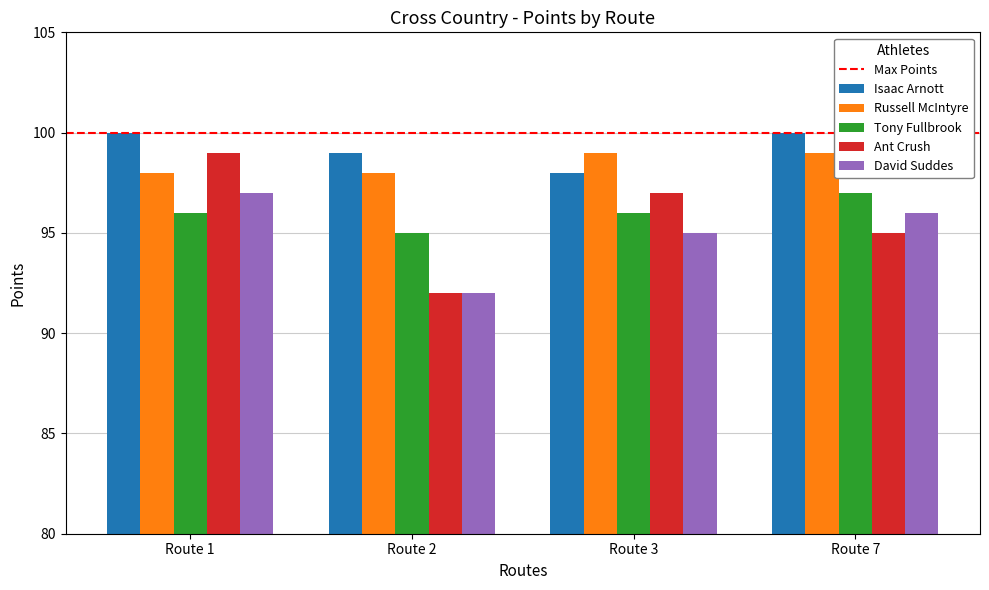

Reading left to right, list all the values displayed in this chart.

Isaac Arnott: Route 1=100	Route 2=99	Route 3=98	Route 7=100
Russell McIntyre: Route 1=98	Route 2=98	Route 3=99	Route 7=99
Tony Fullbrook: Route 1=96	Route 2=95	Route 3=96	Route 7=97
Ant Crush: Route 1=99	Route 2=92	Route 3=97	Route 7=95
David Suddes: Route 1=97	Route 2=92	Route 3=95	Route 7=96